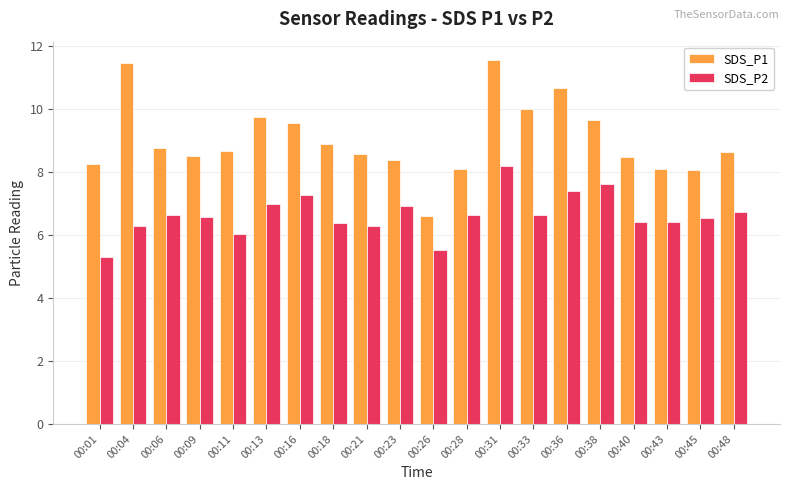

Which series has the largest range (max minus min)?

SDS_P1